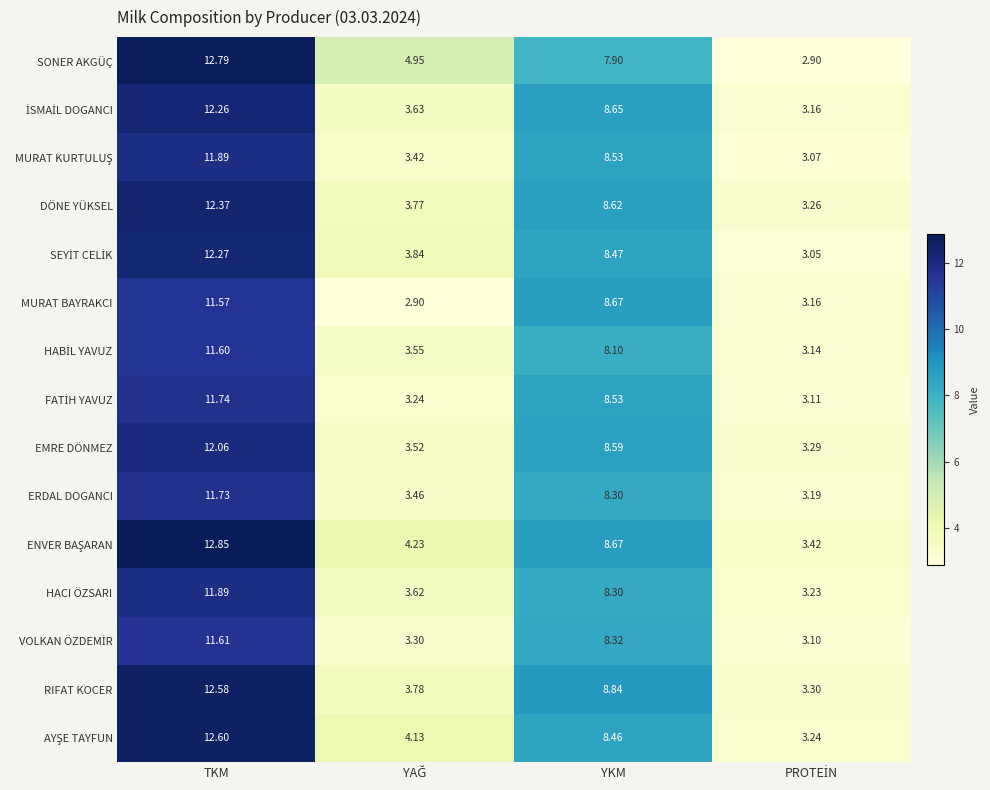

At which label does DÖNE YÜKSEL reach its peak?

TKM